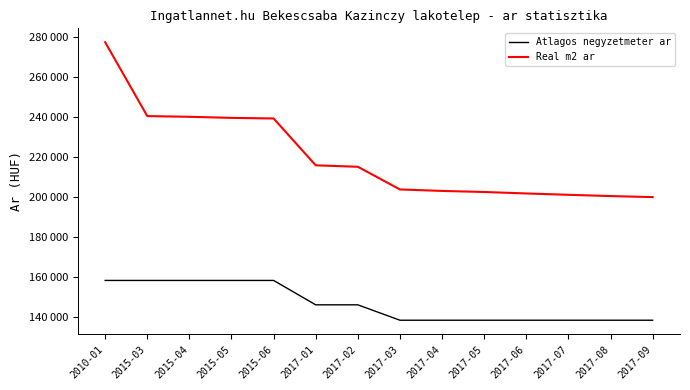

What is the greatest value displayed?

277311